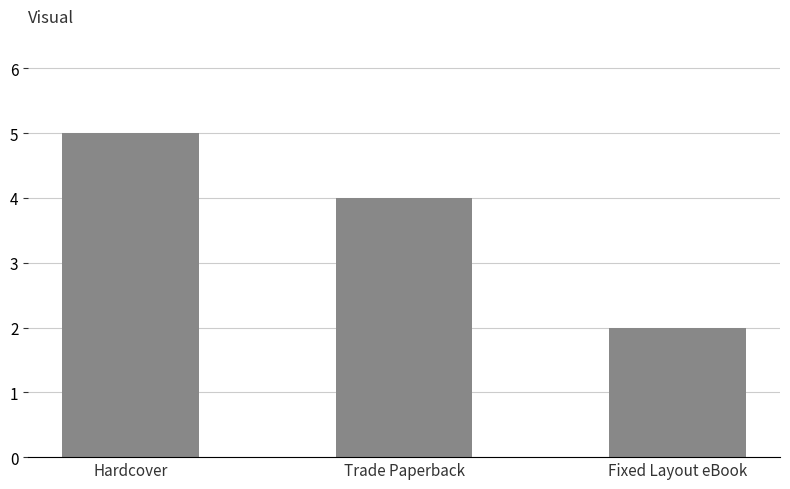

Are the bars grouped side by side (vs. stacked)?

No